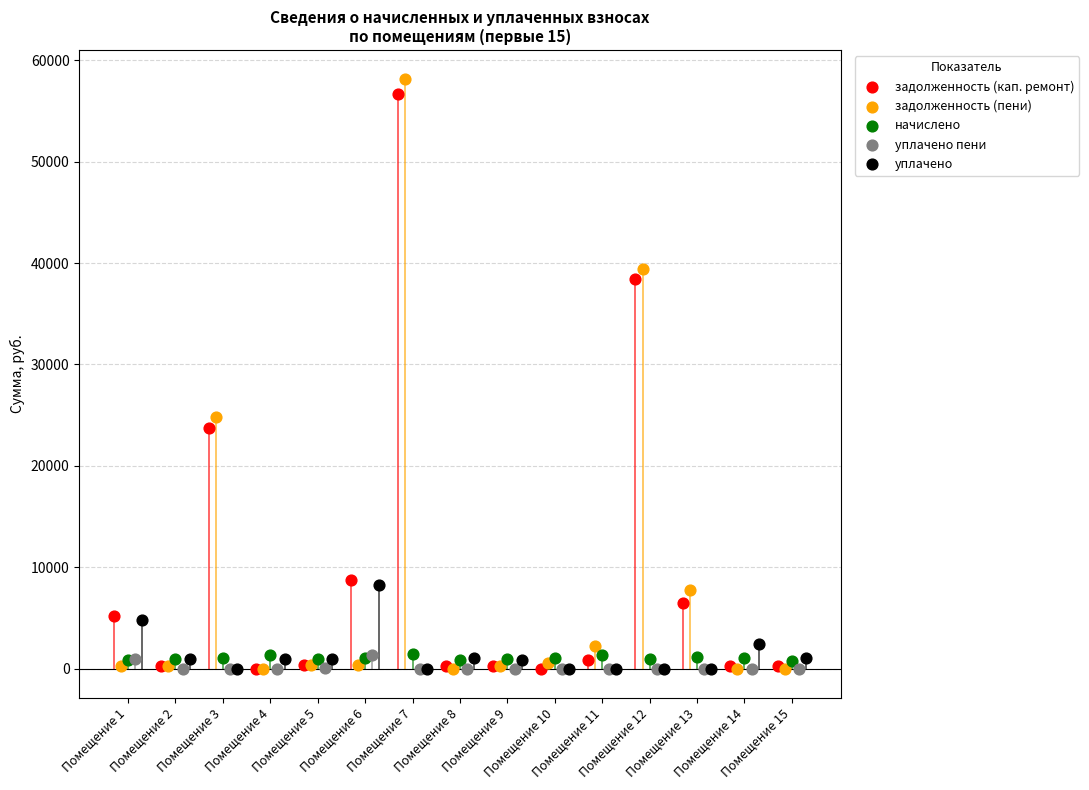

What are all the series names shown in the legend?

задолженность (кап. ремонт), задолженность (пени), начислено, уплачено пени, уплачено